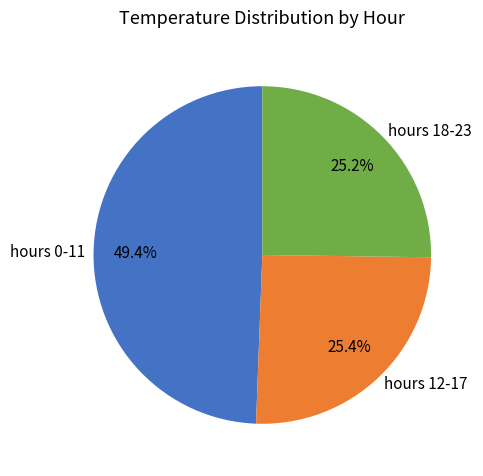

Approximately how many times larger is the value at hours 12-17 compared to hours 0-11?

0.5